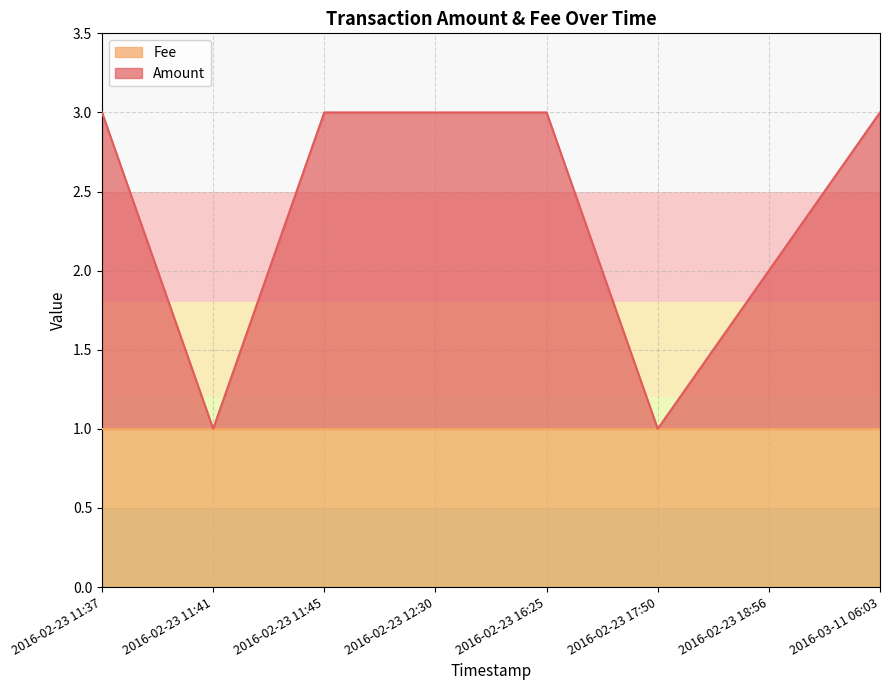

True or false: the data shows 2 at 2016-02-23 11:41.

False